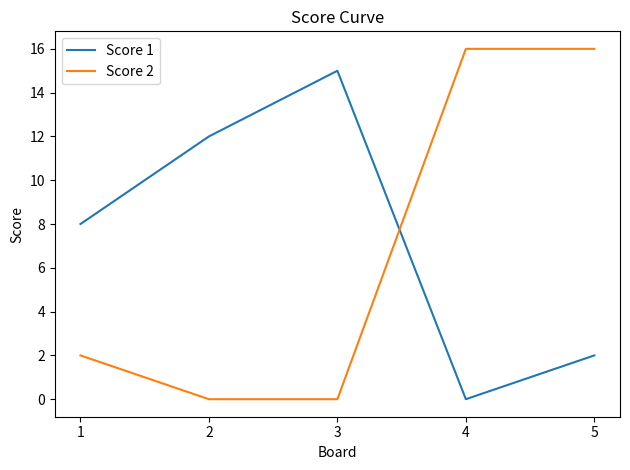

List the series in order of their peak value, lowest first.

Score 1, Score 2